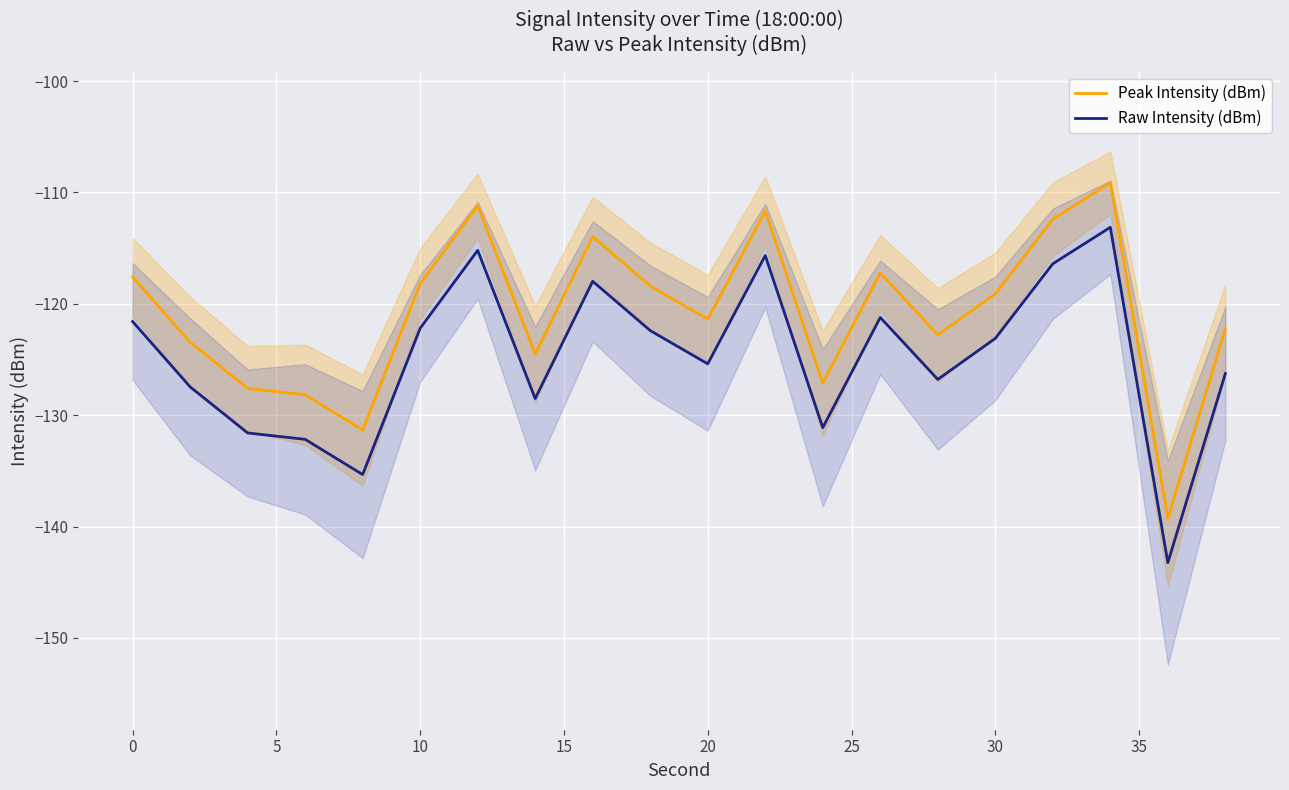

Is this an area chart (filled region under the line)?

No